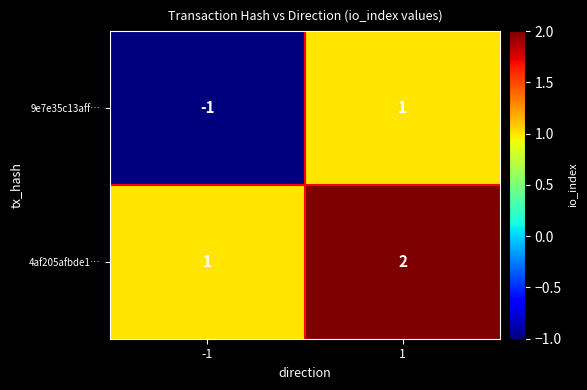

True or false: 4af205afbde1… has a value of 2 at -1.

False